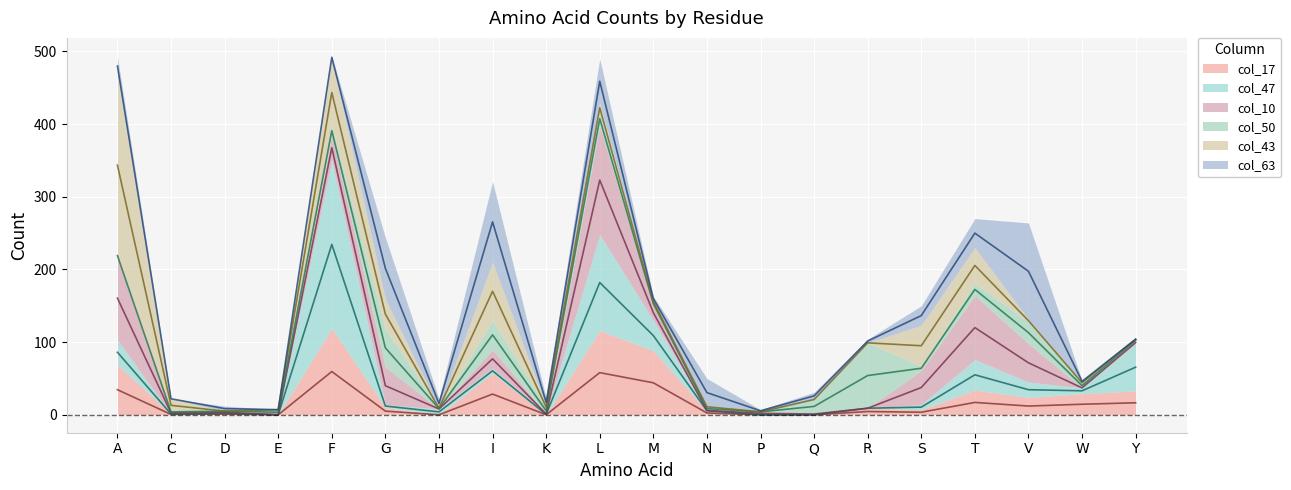

How many interior local peaks does the col_10 series have?

5